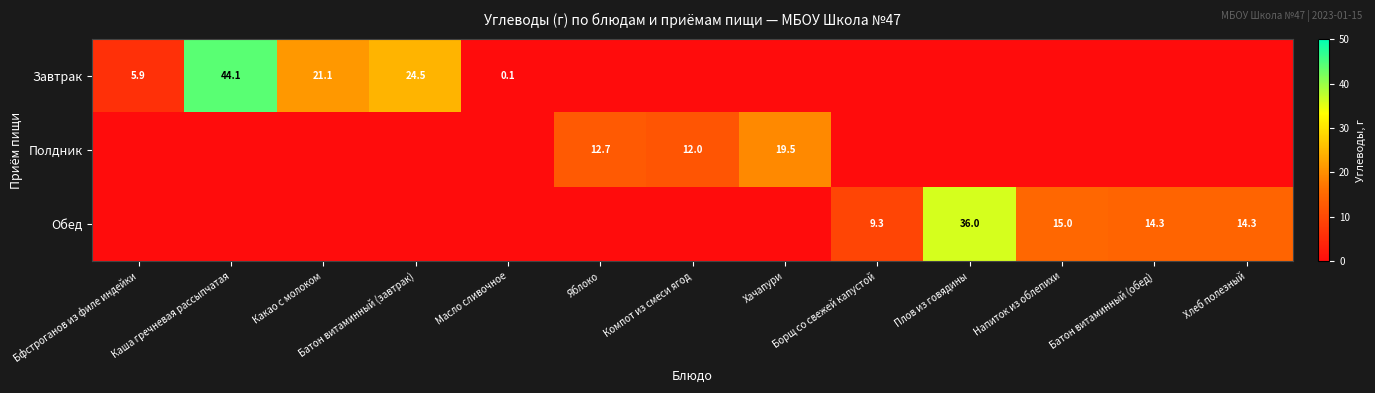

Is it true that Обед equals 22.3 at Хлеб полезный?

False